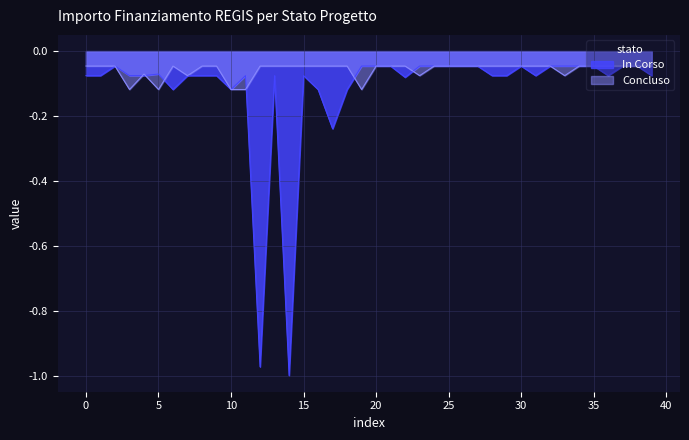

List the series in order of their overall mean, highest first.

Concluso, In Corso